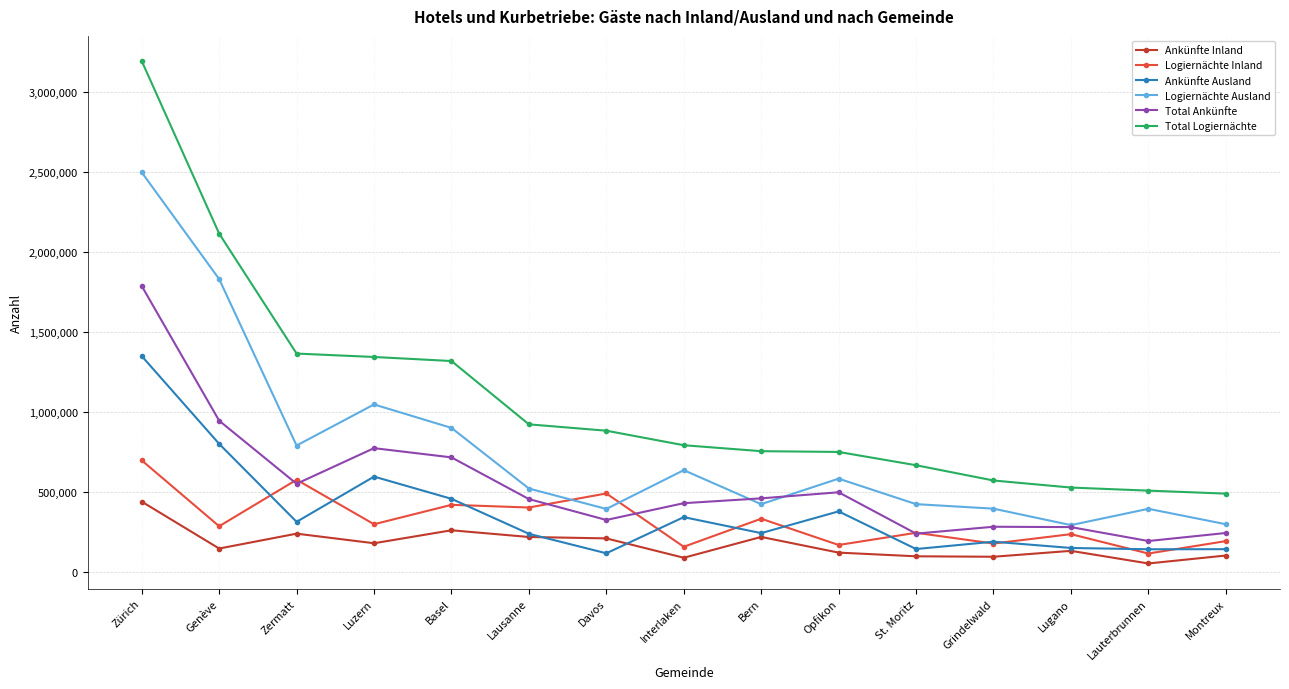

How many interior local valleys does the Total Ankünfte series have?

4